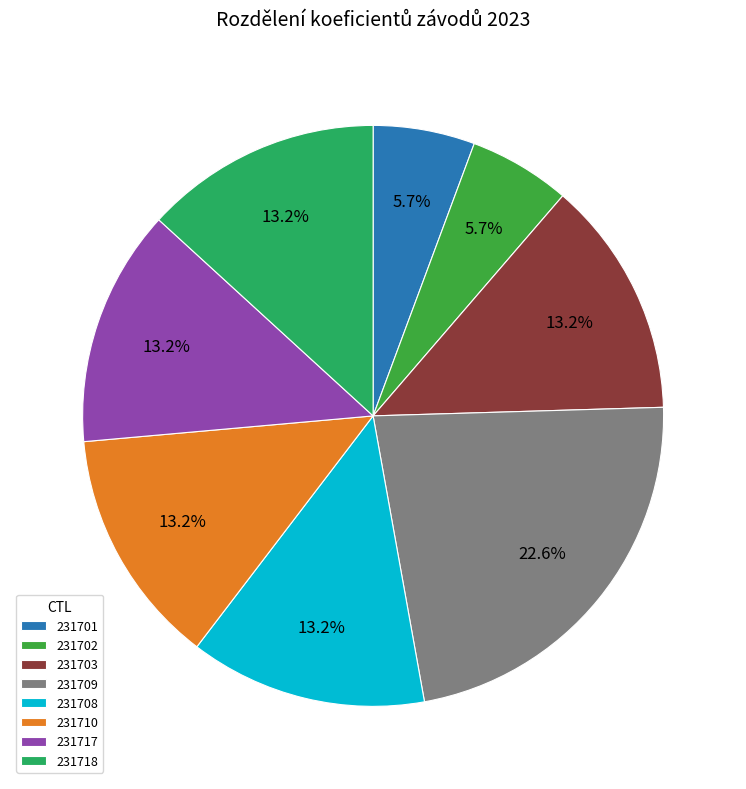

To the nearest percent, what portion does 231701 represent?

6%